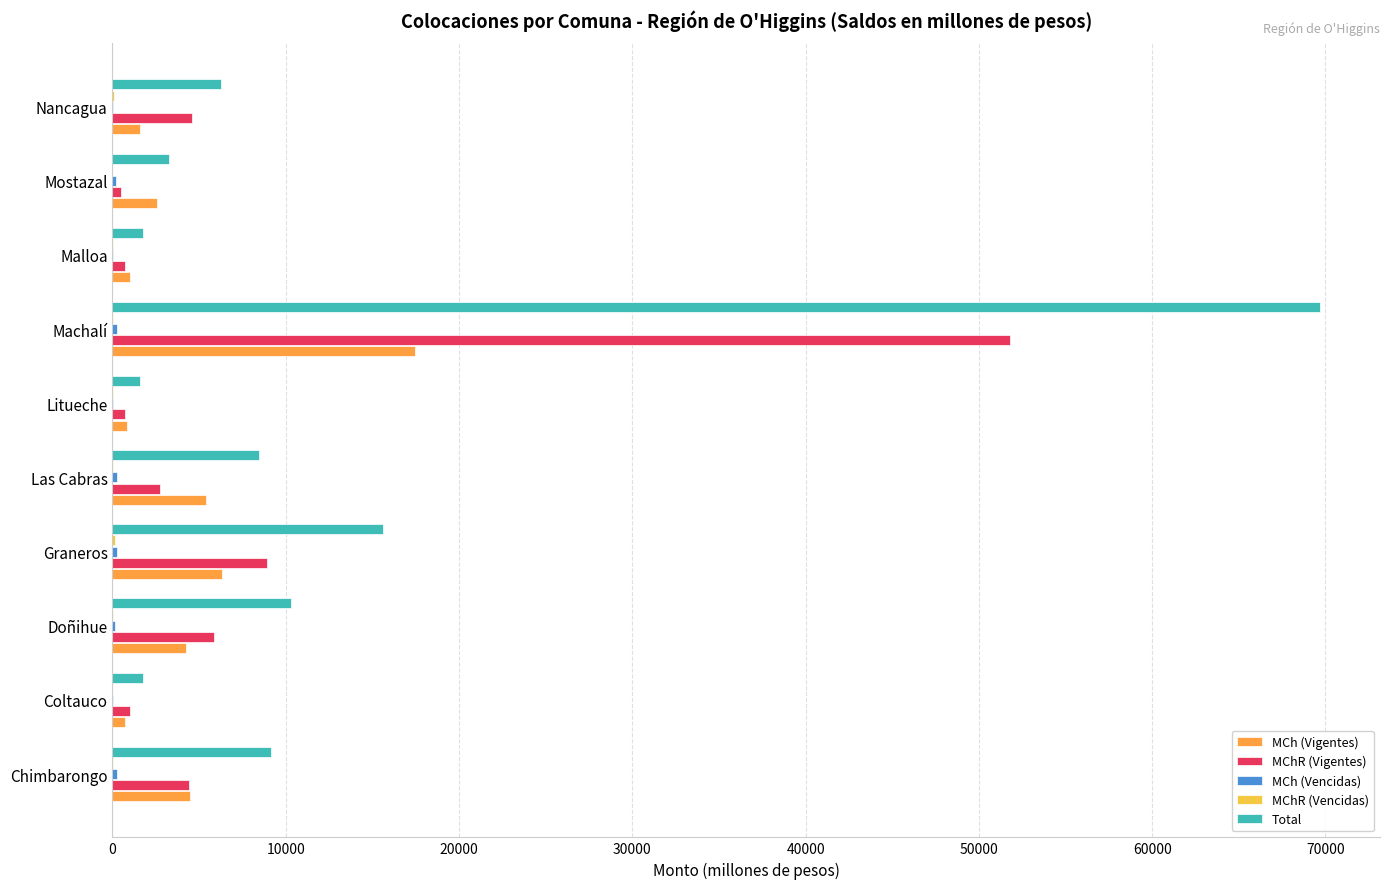

At which category is the sum across all series the highest?

Machalí